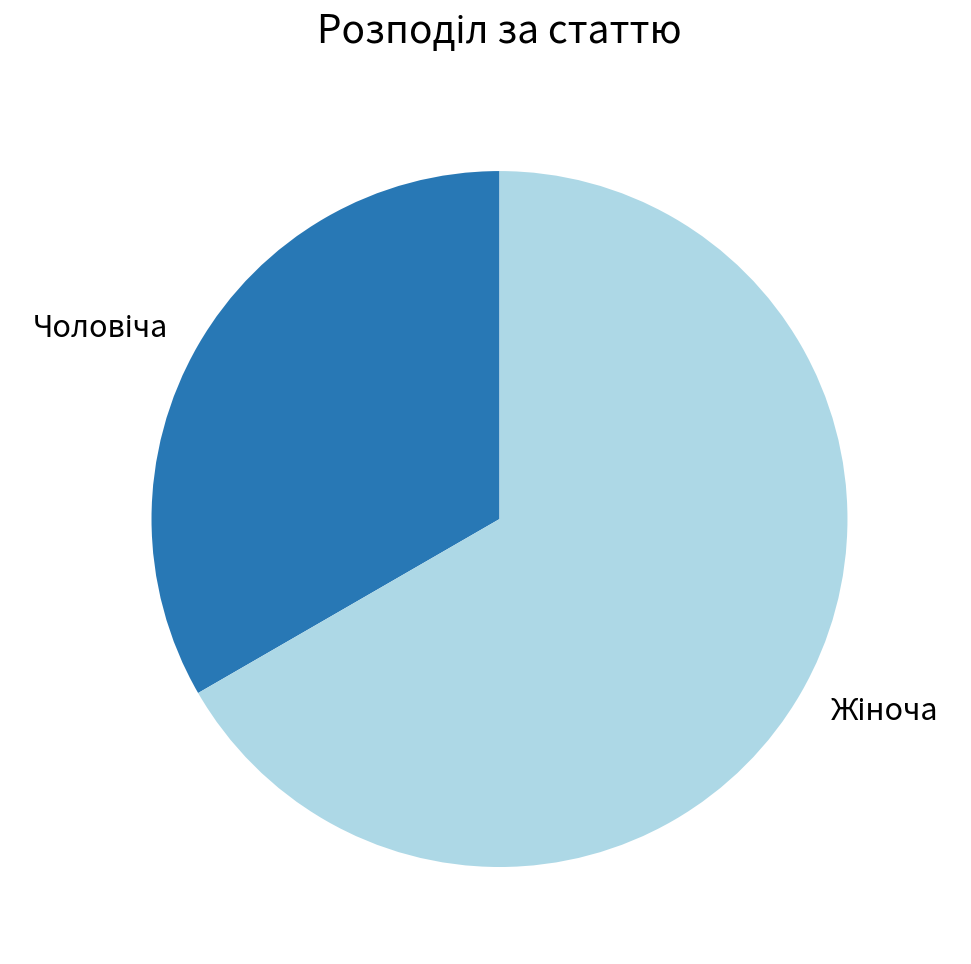

Is there a majority slice in this chart?

Yes